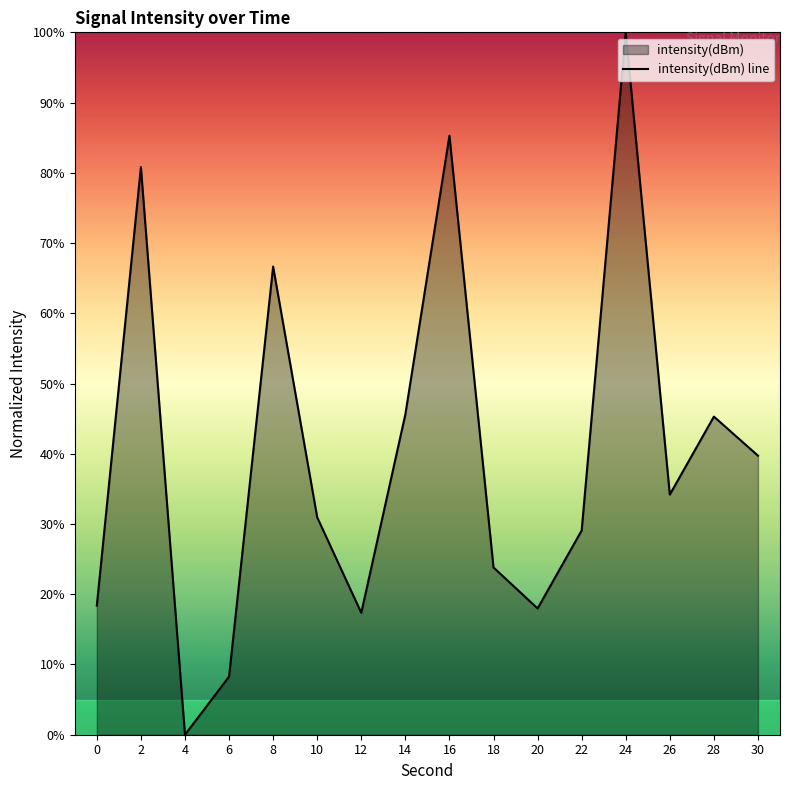

How many interior local valleys (lower than both neighbors) does the data have?

4